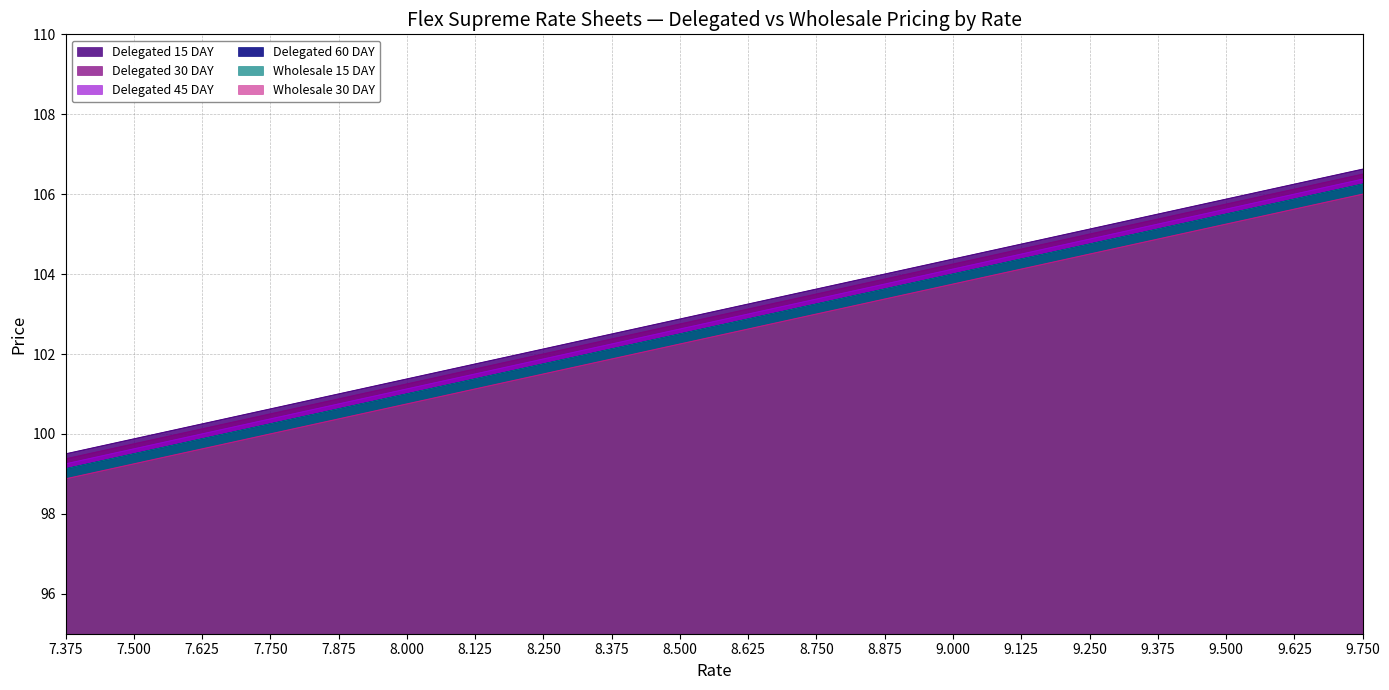

What is the difference between the highest and lowest values at 7.625?

0.6